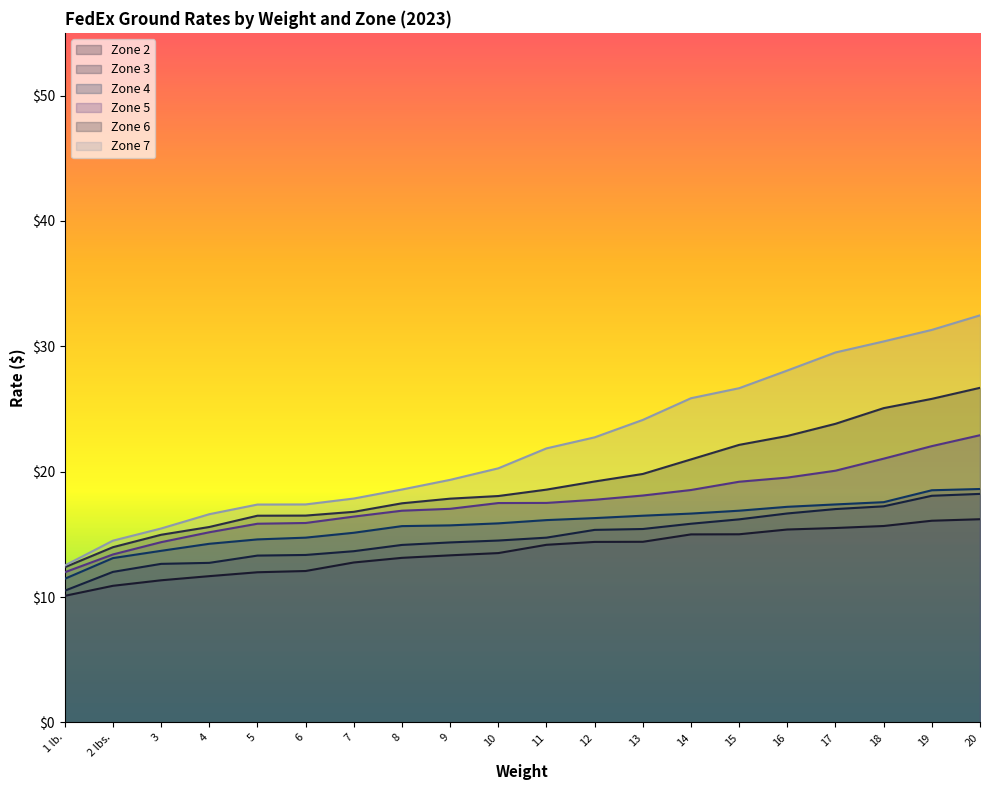

What is the spread (max minus min) of values at 15?

11.7